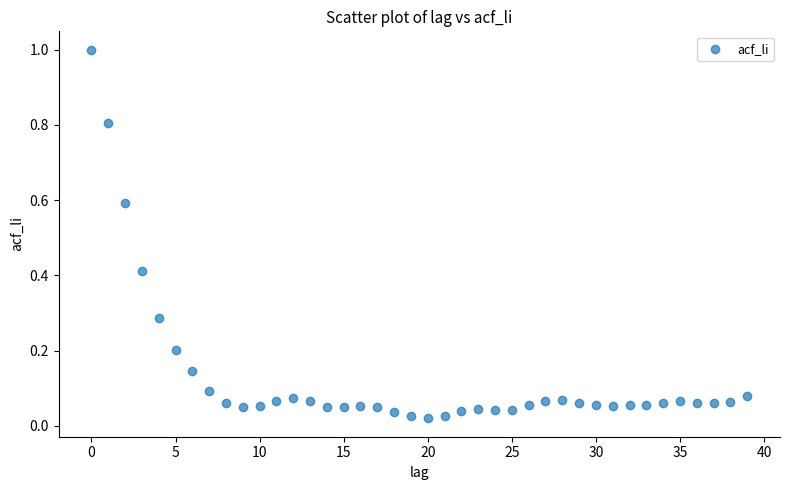

What is the range of Y values (max minus min)?

1.0